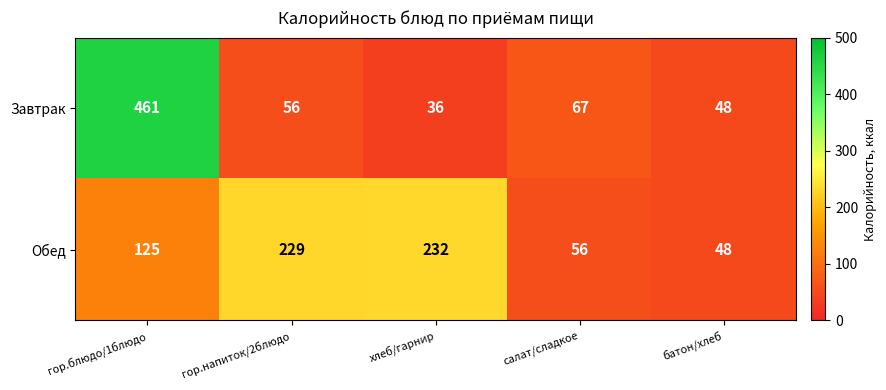

Where does the Завтрак series first go above 56?

гор.блюдо/1блюдо